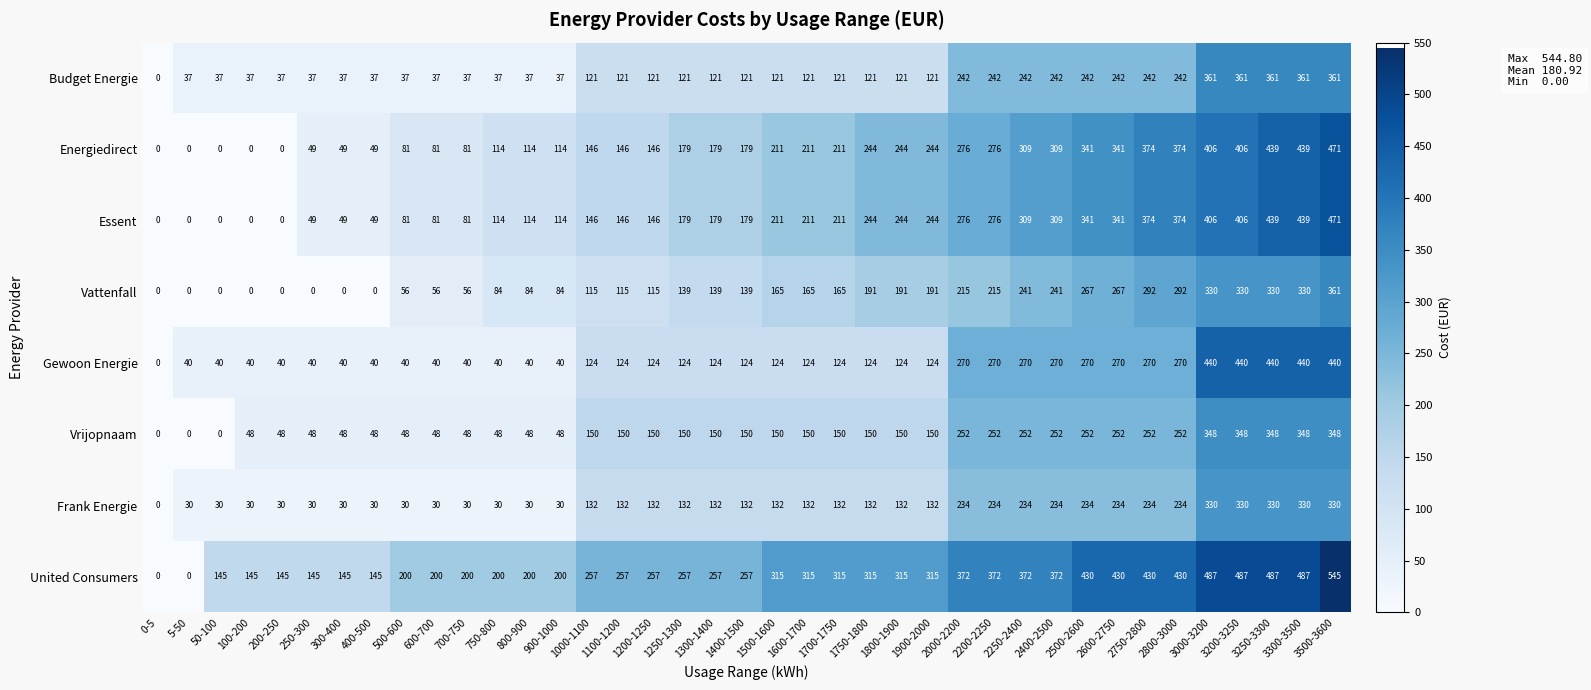

What is the difference between the second highest and second lowest values in the United Consumers series?

487